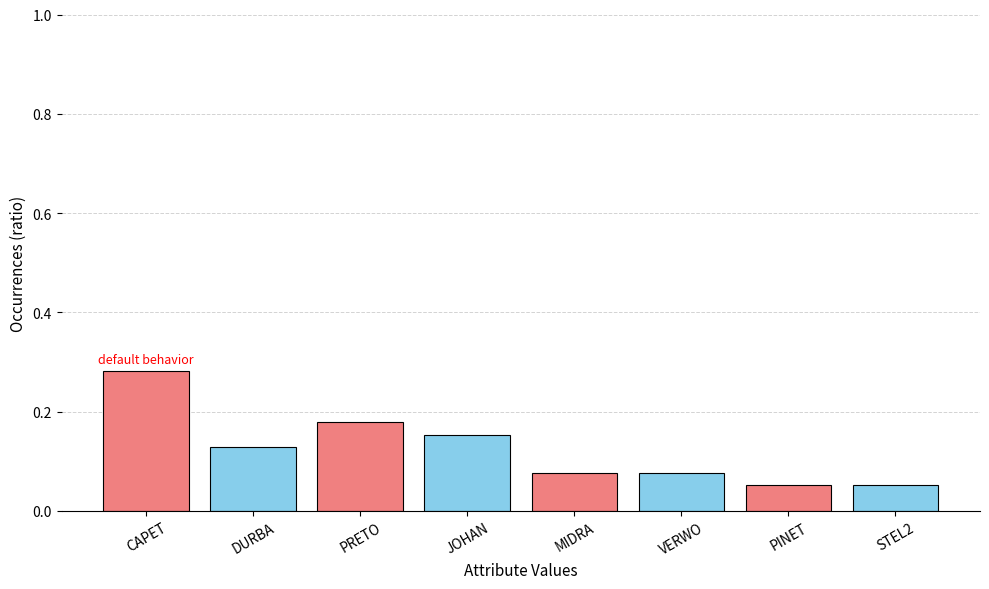

True or false: the data shows 0.0 at PINET.

False